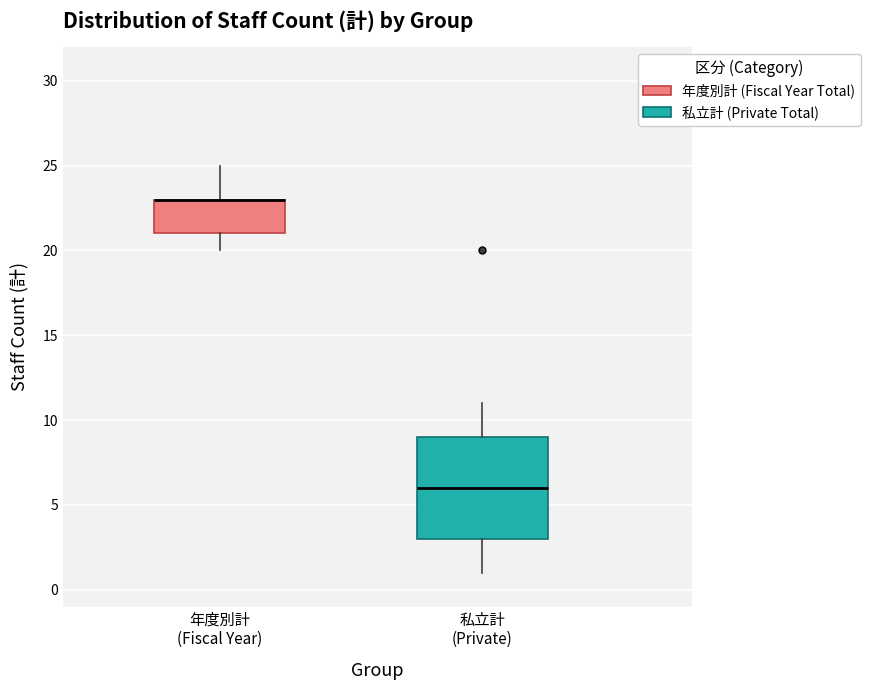

Which box is the tallest, from its lower edge to its upper edge?

私立計 (Private)